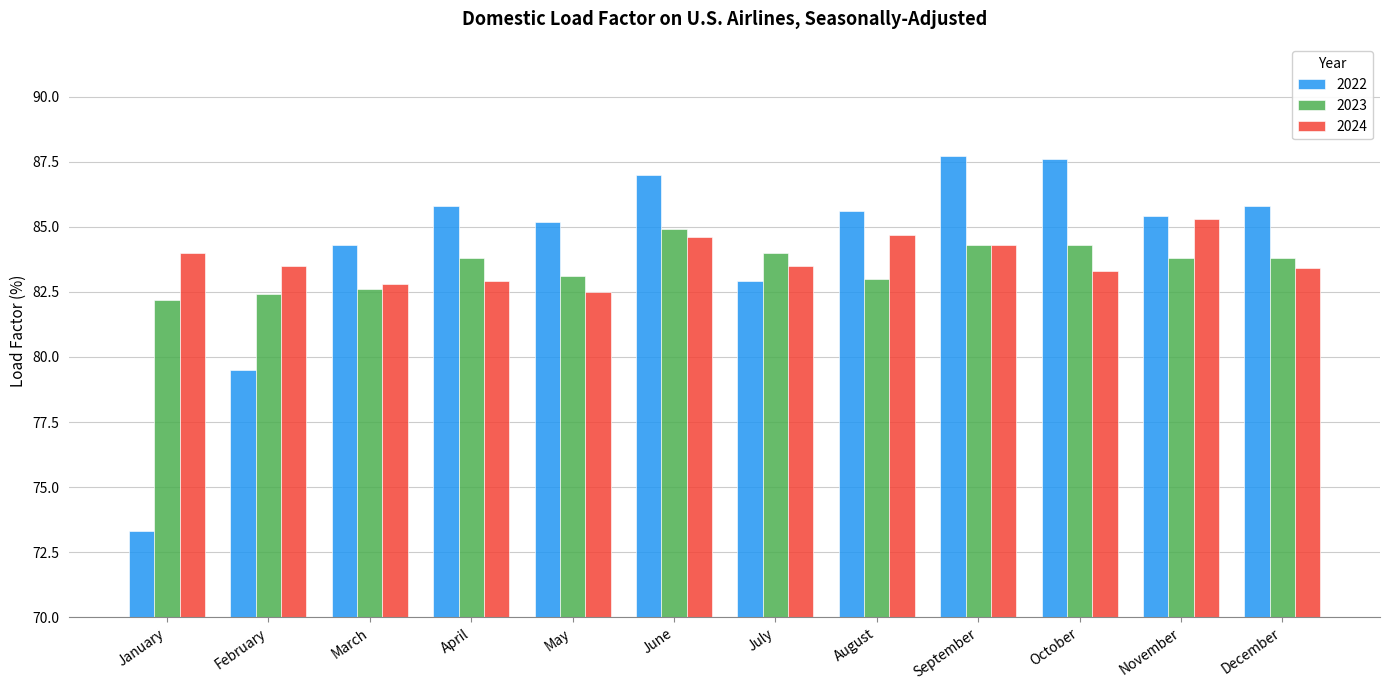

At how many categories does at least one series exceed 74?

12